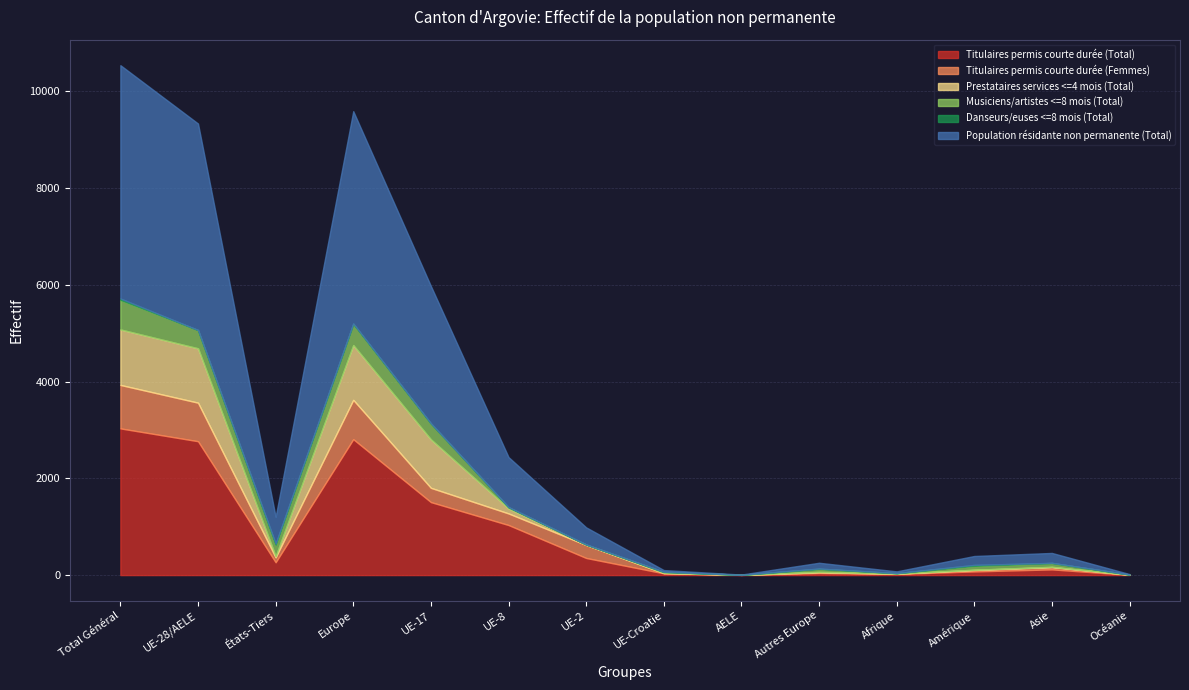

True or false: Prestataires services <=4 mois (Total) and Population résidante non permanente (Total) cross at least once.

False